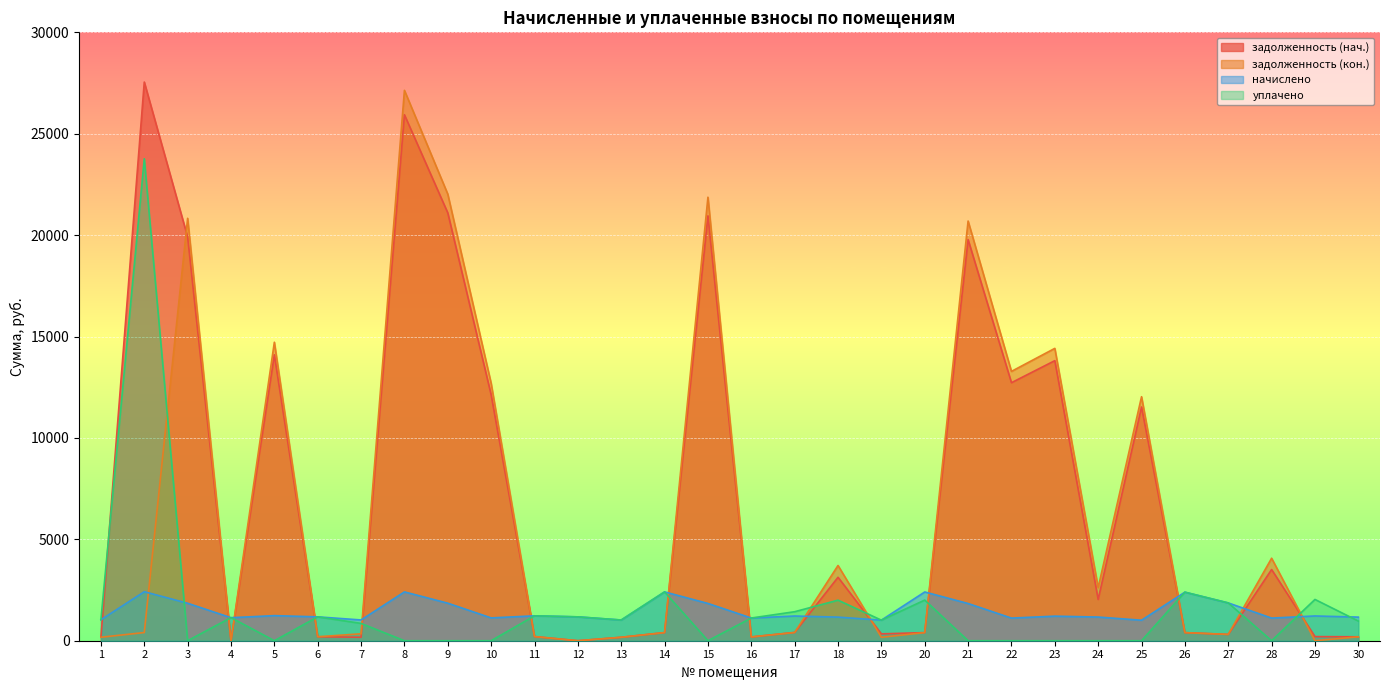

The value of задолженность (кон.) at 22 is 13281.1. True or false?

True